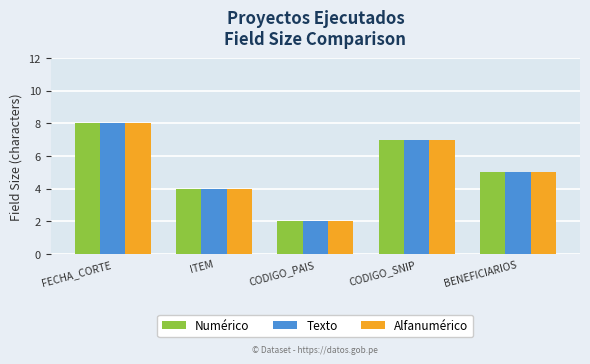

What is the sum of all Texto values?

26